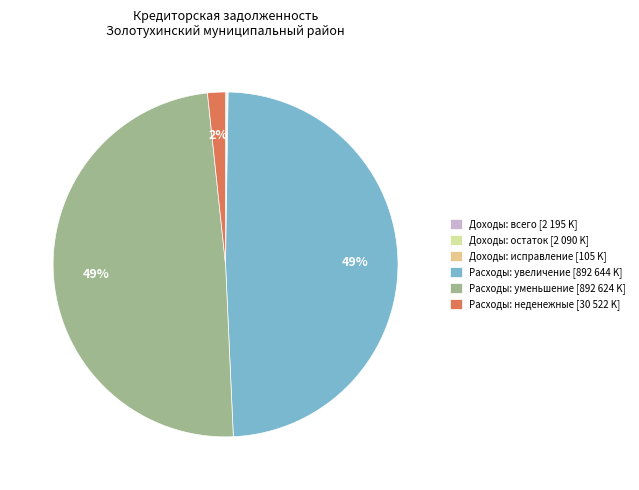

The Расходы: увеличение [892 644 K] slice represents 42% of the pie. True or false?

False